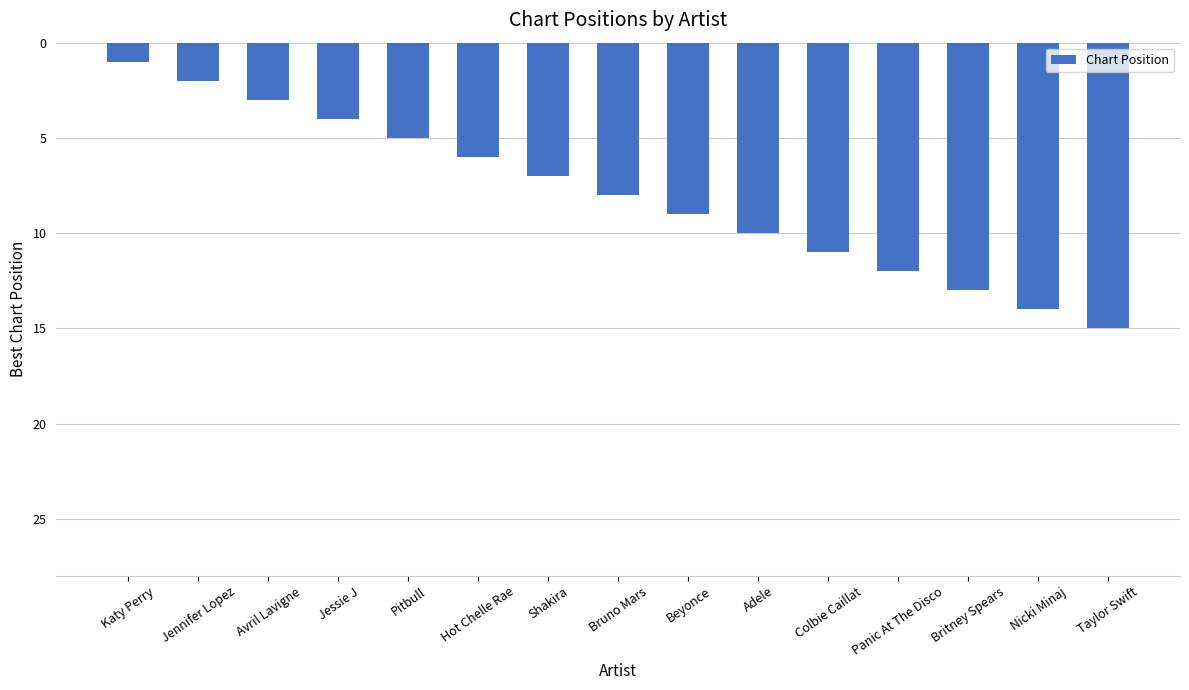

List the labels in order of value, largest first.

Taylor Swift, Nicki Minaj, Britney Spears, Panic At The Disco, Colbie Caillat, Adele, Beyonce, Bruno Mars, Shakira, Hot Chelle Rae, Pitbull, Jessie J, Avril Lavigne, Jennifer Lopez, Katy Perry